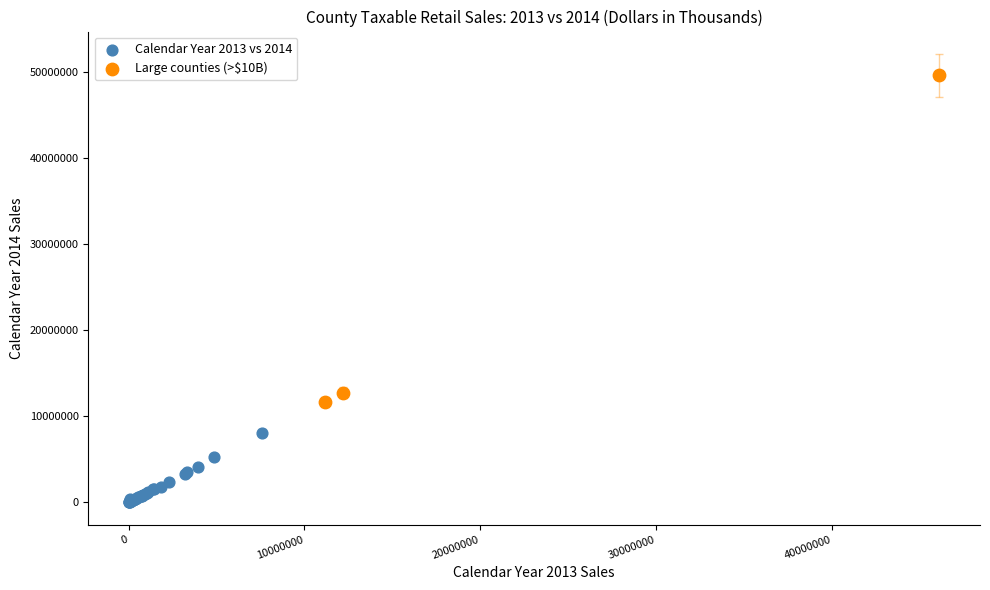

Which series contains the lowest Y value?

Calendar Year 2013 vs 2014